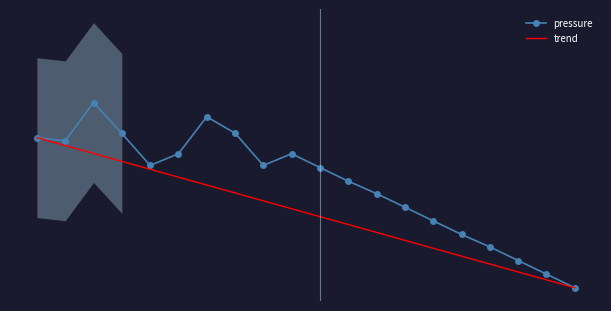

True or false: pressure and trend cross at least once.

False